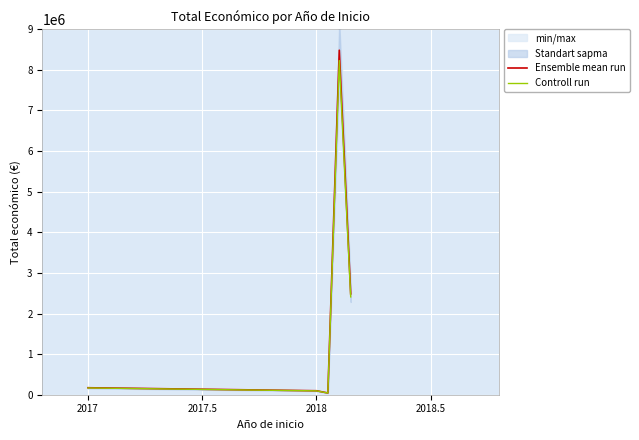

Does the chart display data point markers on the line(s)?

No